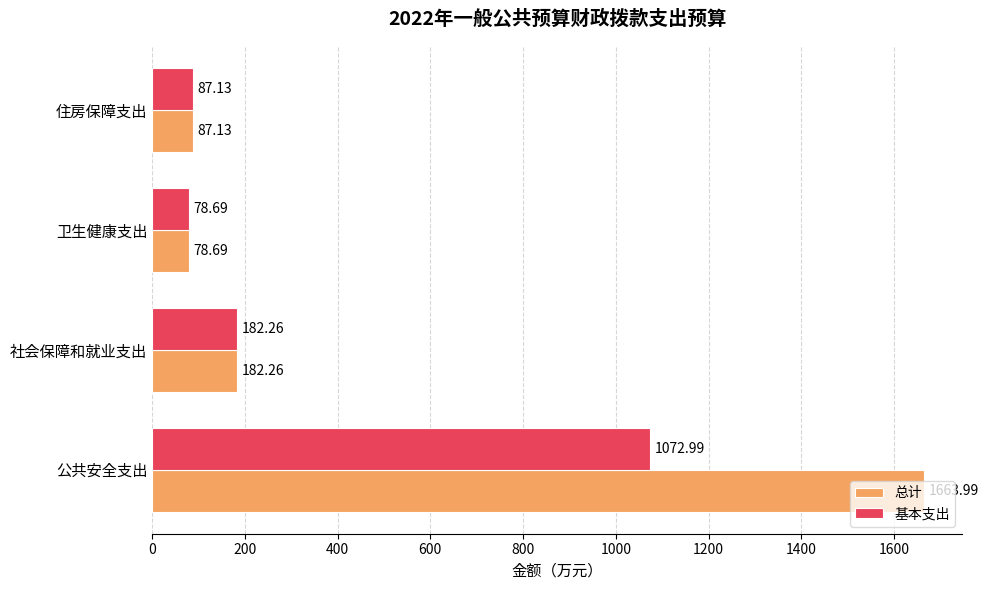

At which label is 基本支出 closest to 575?

社会保障和就业支出